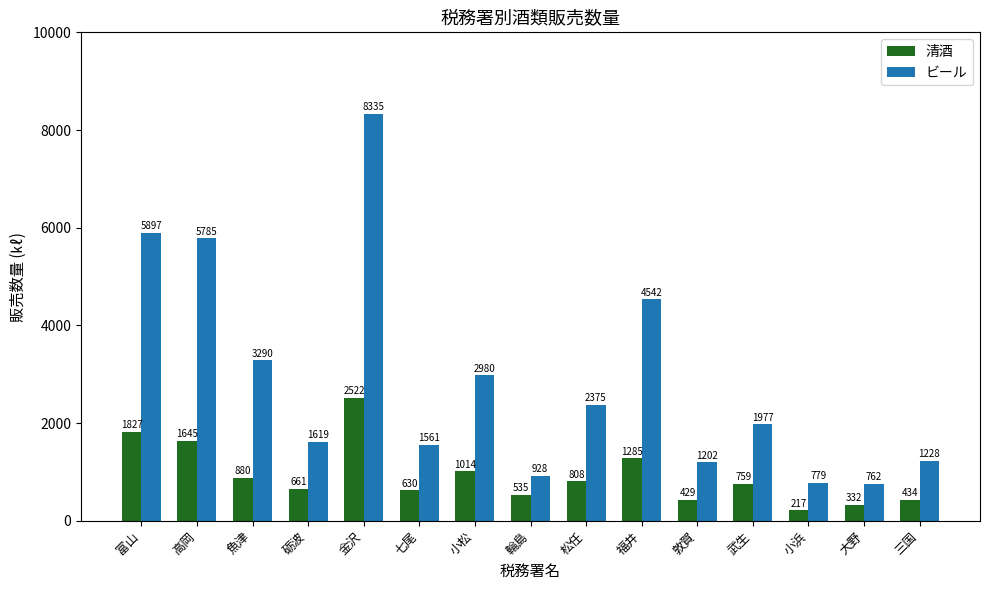

How many bars are there in total?

30